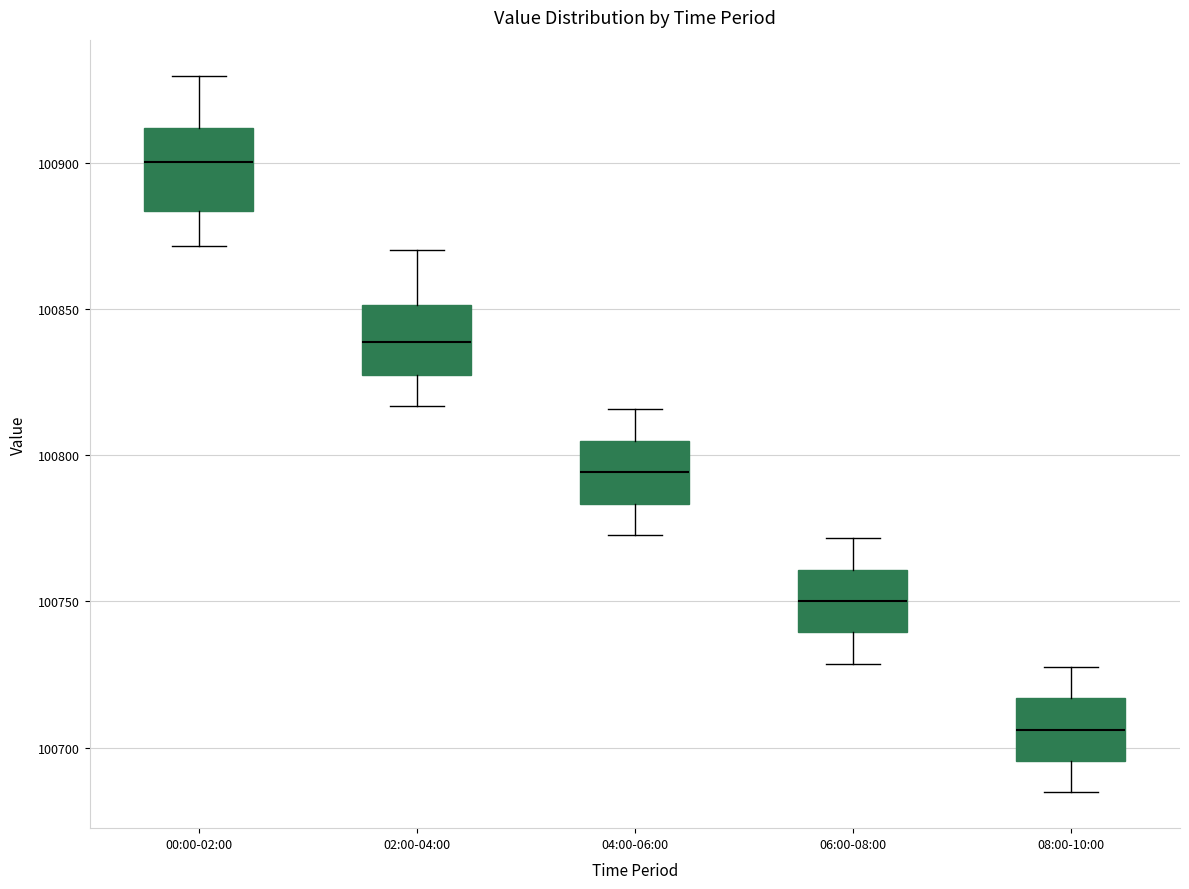

Where does the lower whisker of the box for 06:00-08:00 end on the y-axis? The values are not printed on the chart, so give them approximately, as read against the axis.

100730